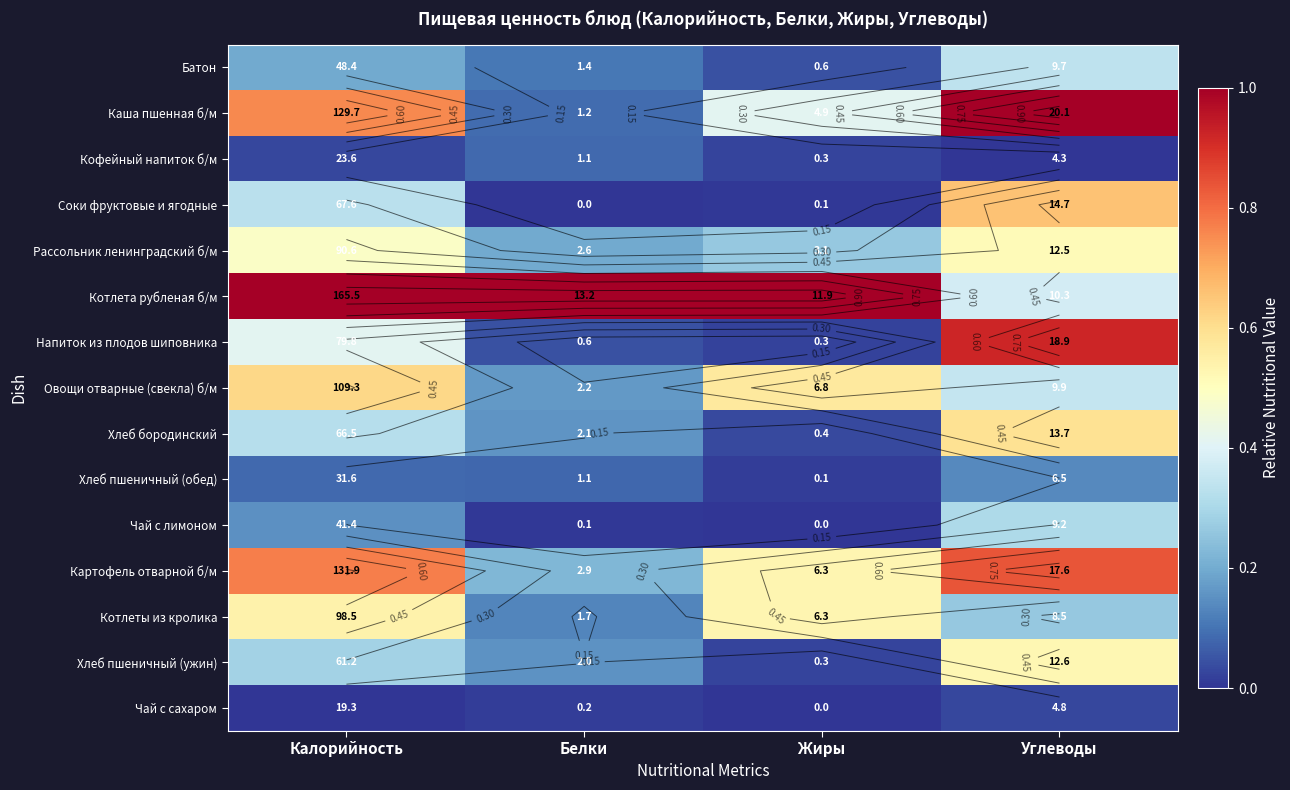

True or false: Хлеб бородинский has a value of 0.3 at Калорийность.

True